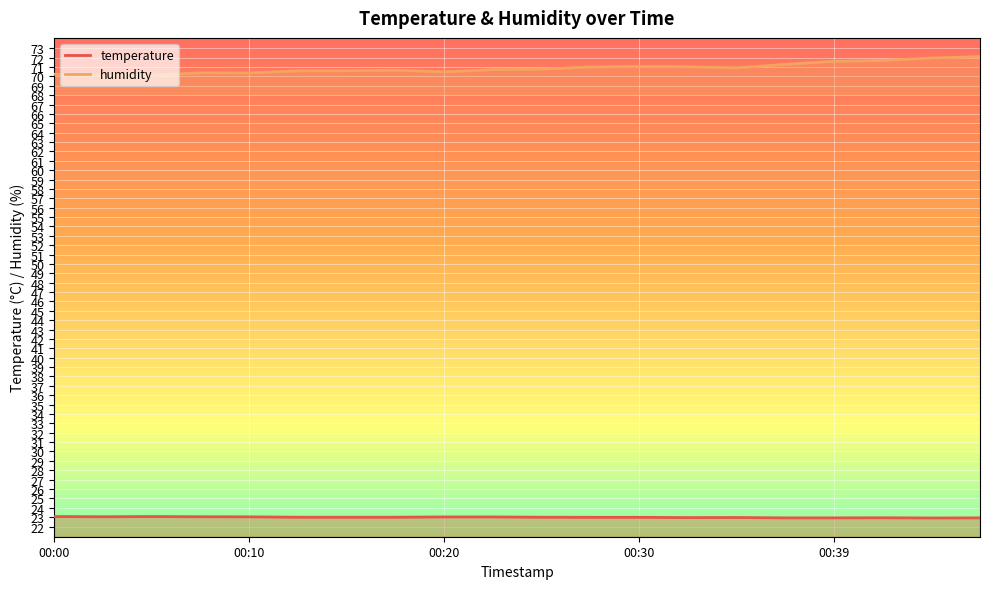

How many interior local peaks does the temperature series have?

3